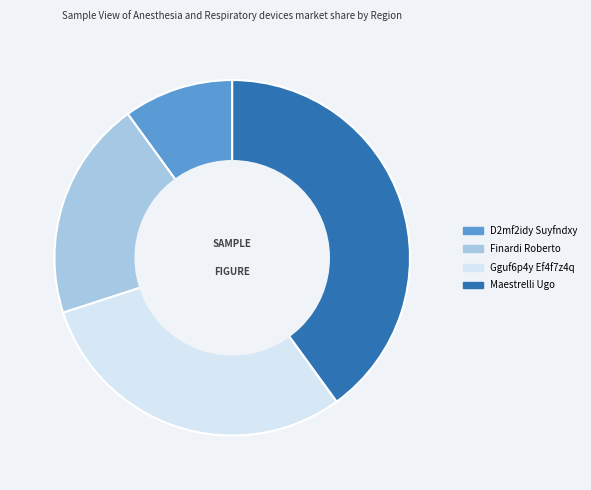

True or false: Finardi Roberto accounts for 20% of the total.

True